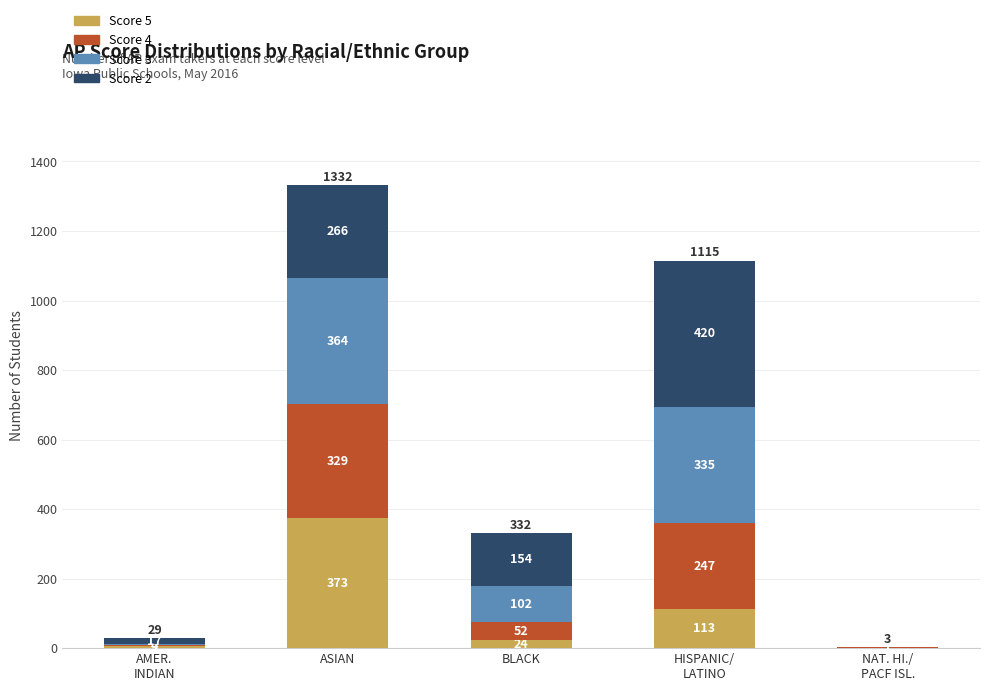

What is the highest value of the Score 5 series?

373